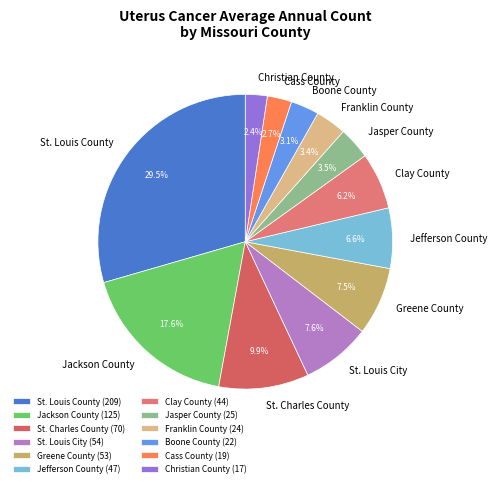

Is Jackson County the majority of the pie?

No